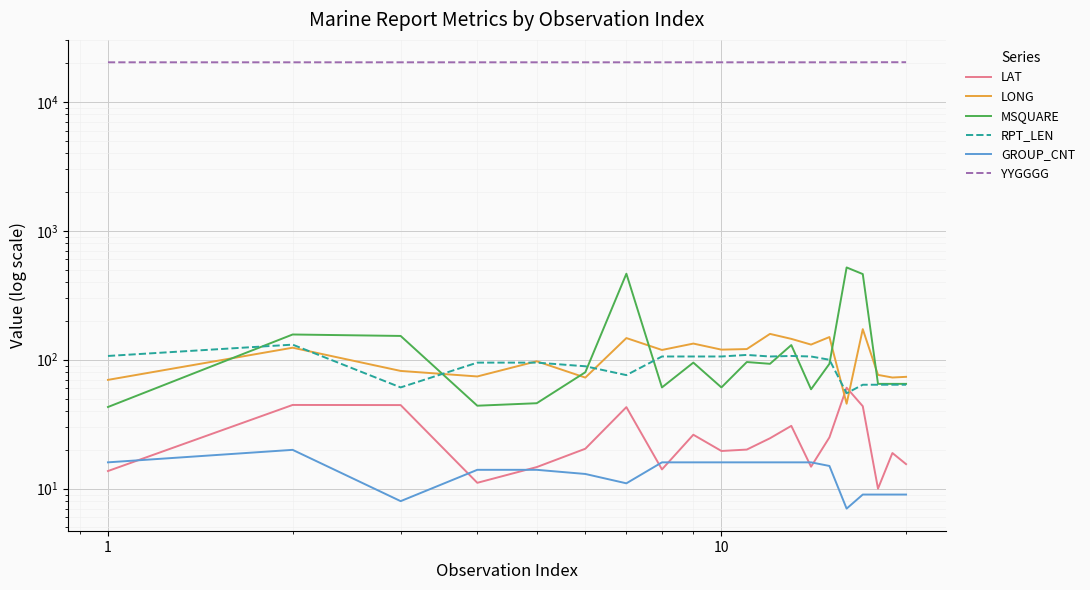

What is the sum of all RPT_LEN values?

1811.0